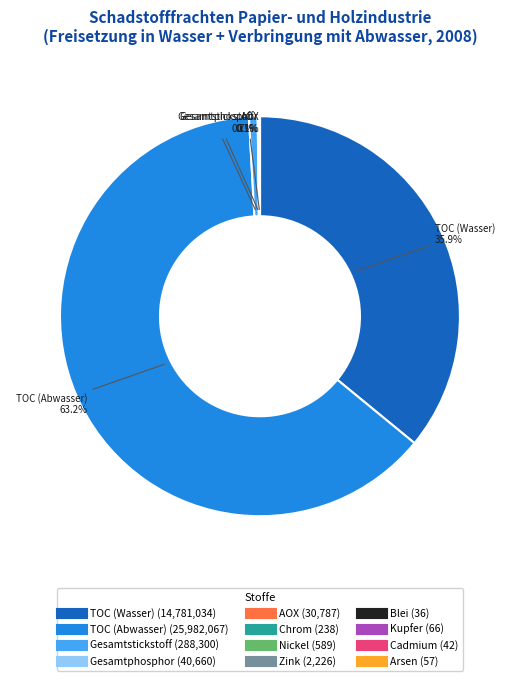

Does any single category account for the majority?

Yes